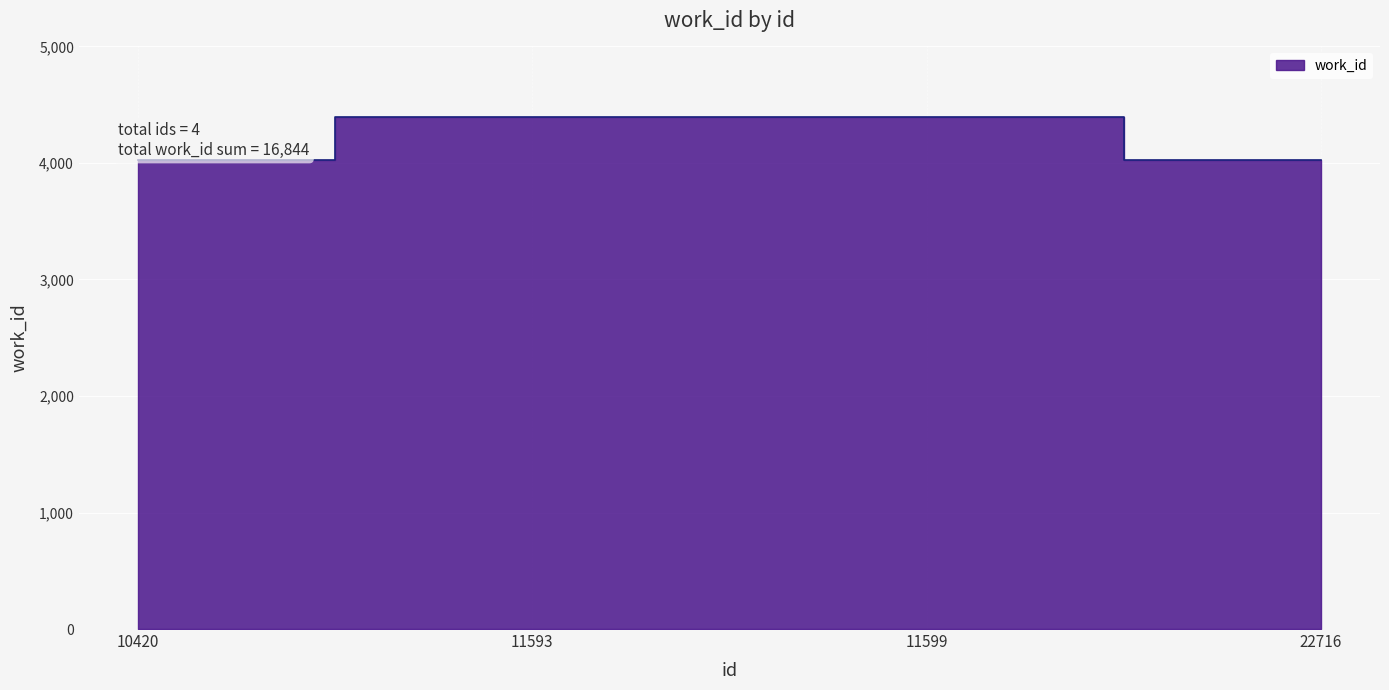

What is the value of the 1st point from the left?

4024